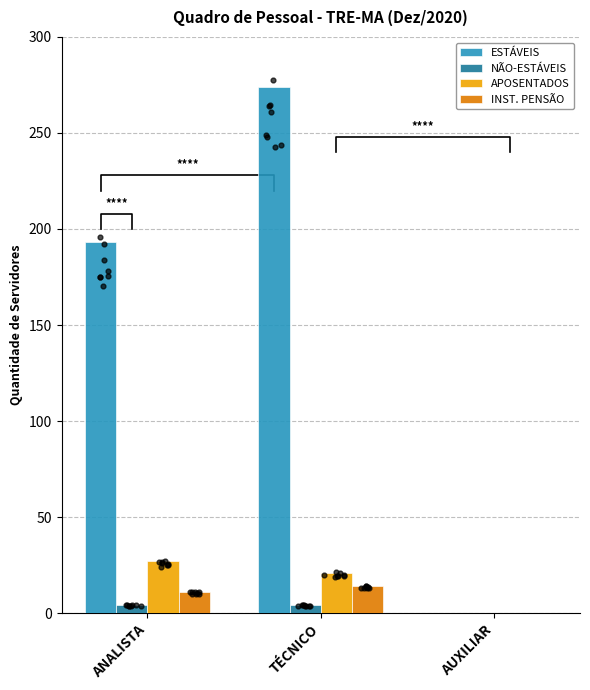

Is the value of NÃO-ESTÁVEIS at AUXILIAR greater than the value of ESTÁVEIS at AUXILIAR?

No